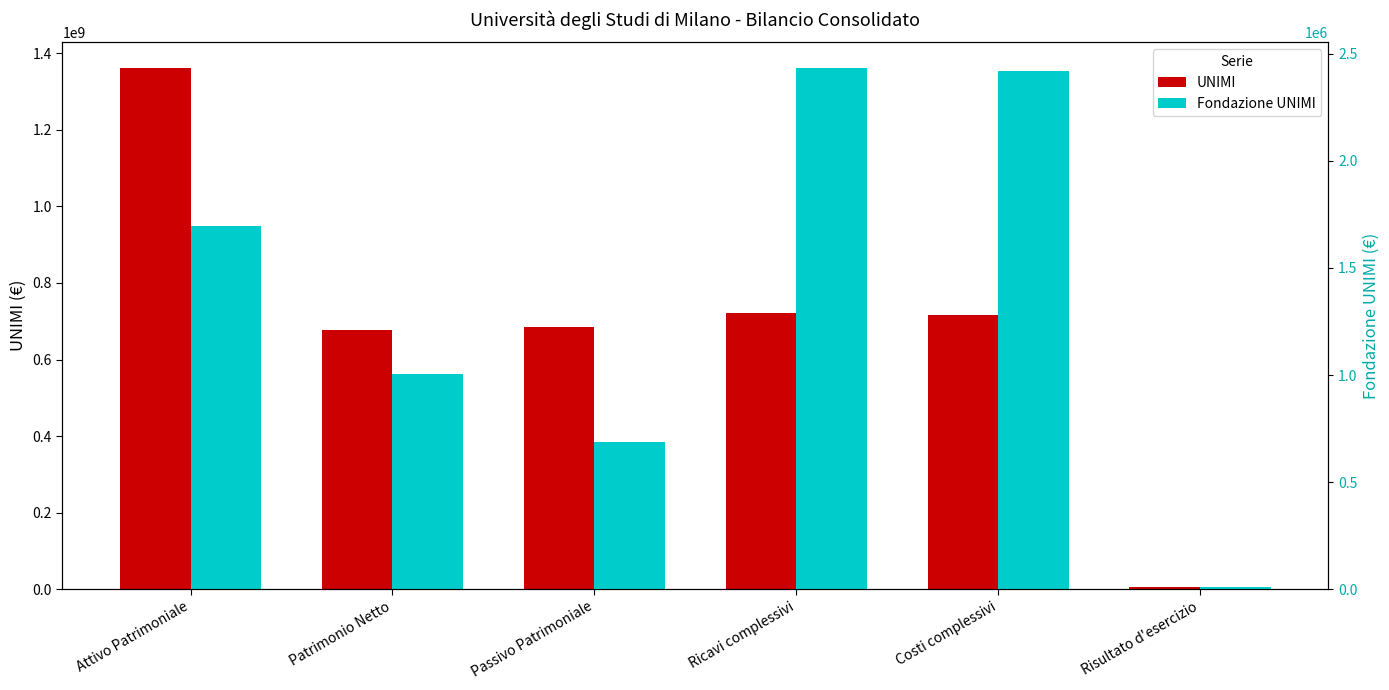

List the series in order of their peak value, lowest first.

Fondazione UNIMI, UNIMI